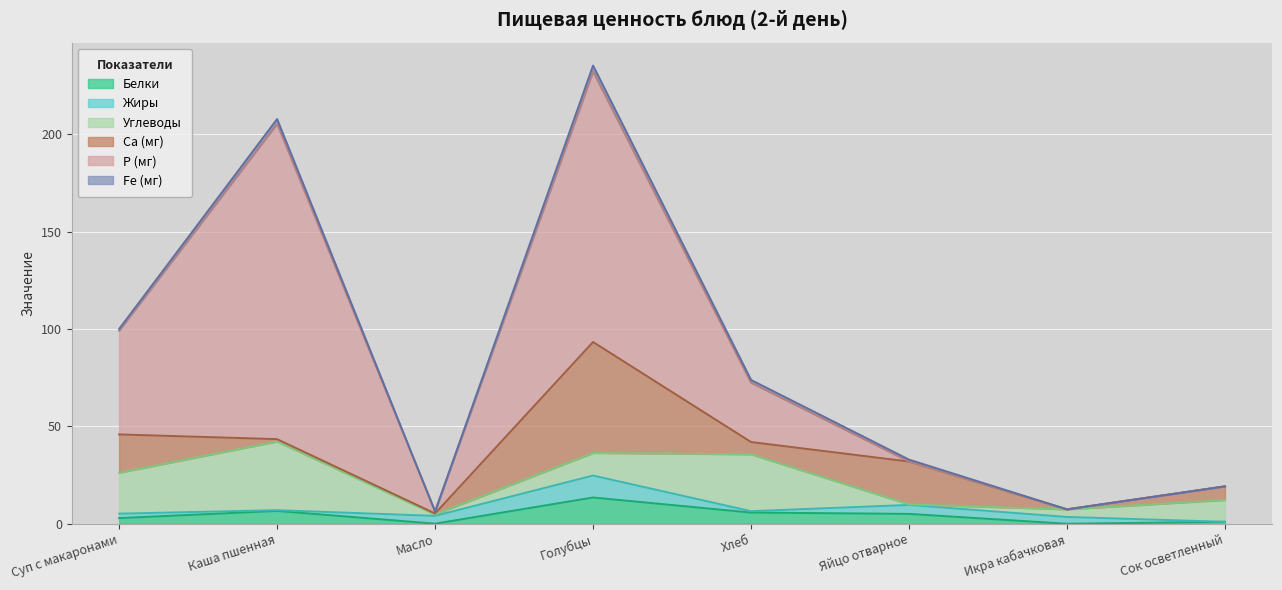

What is the spread (max minus min) of values at Яйцо отварное?

22.0